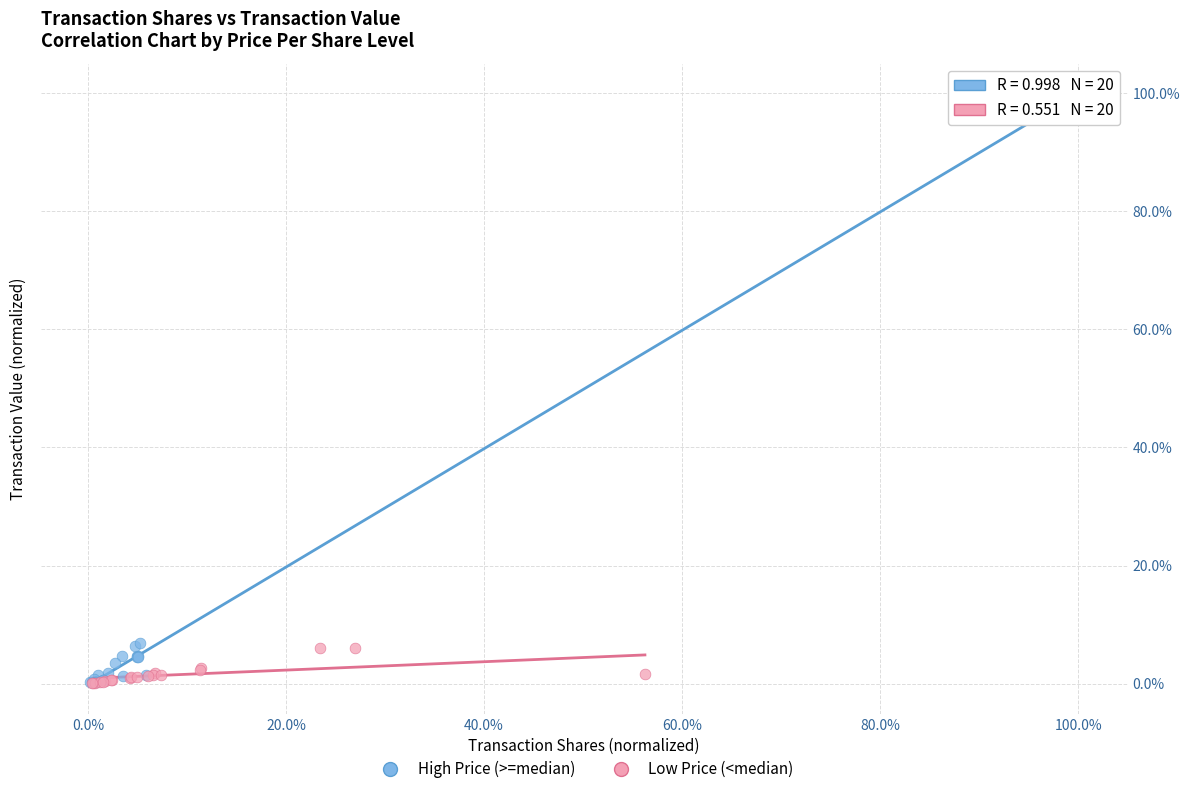

What are all the series names shown in the legend?

High Price (>=median), Low Price (<median)